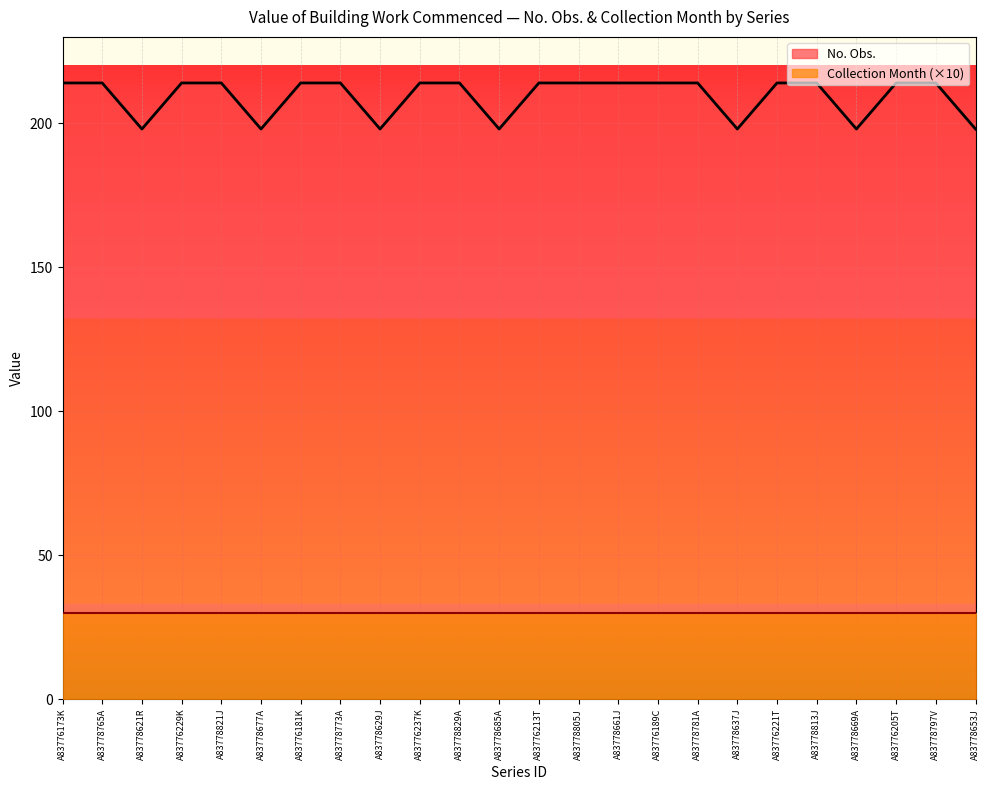

What is the sum of all values?

5024